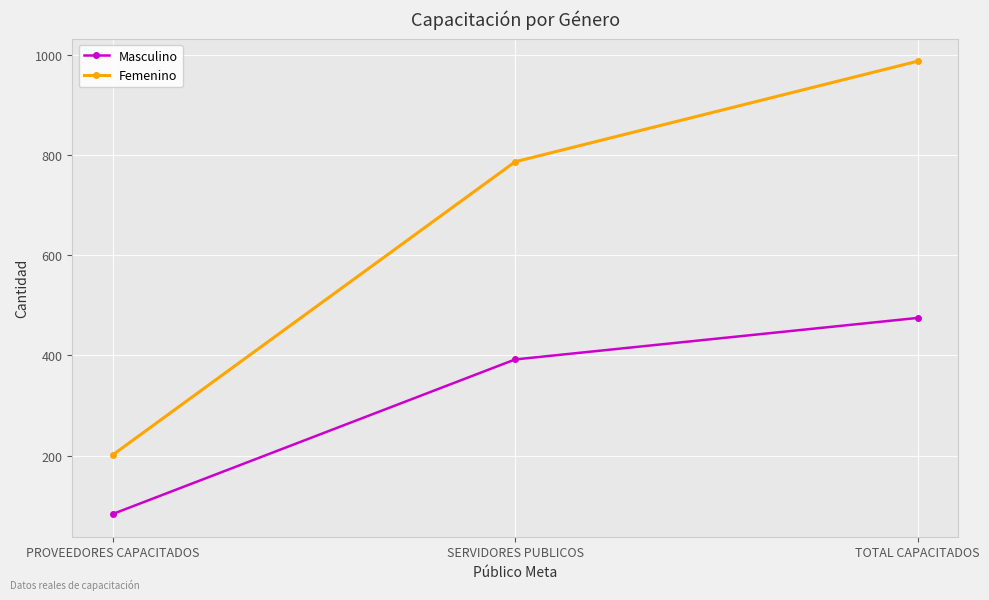

Rank the categories by Femenino value from highest to lowest.

TOTAL CAPACITADOS, SERVIDORES PUBLICOS, PROVEEDORES CAPACITADOS